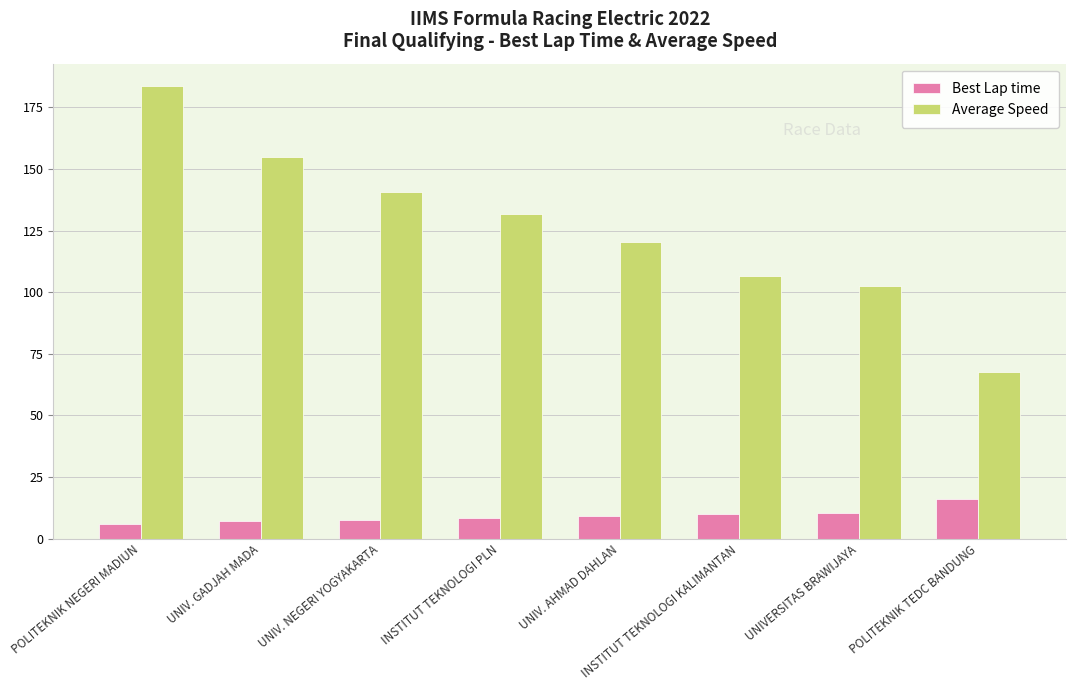

At POLITEKNIK NEGERI MADIUN, list the series in order from smallest to largest.

Best Lap time, Average Speed